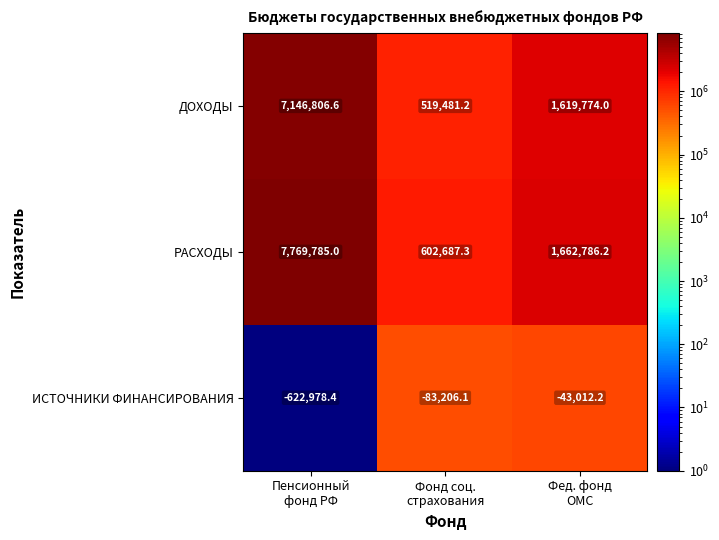

Rank the series by their maximum value, from lowest to highest.

ИСТОЧНИКИ ФИНАНСИРОВАНИЯ, ДОХОДЫ, РАСХОДЫ